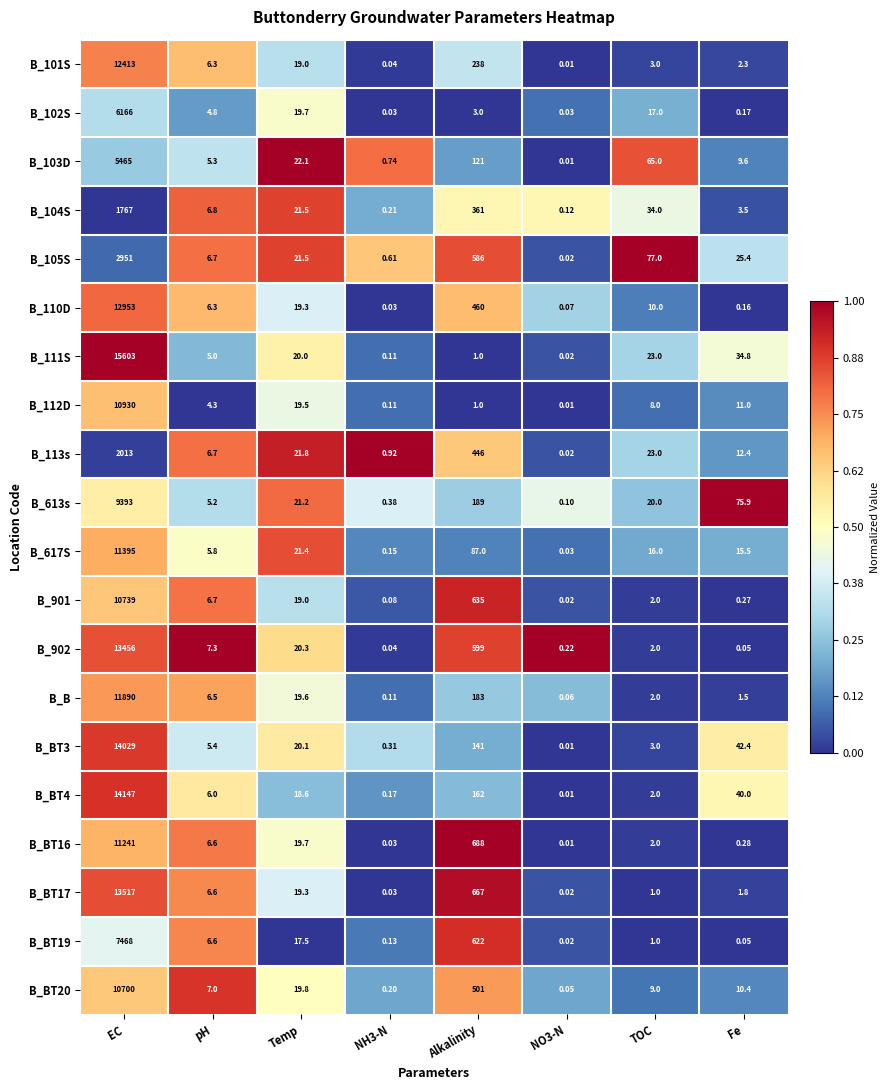

At which category is the sum across all series the highest?

EC